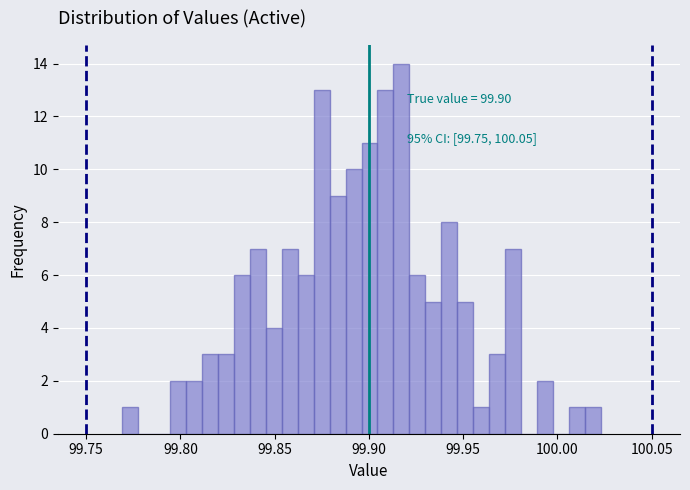

Read against the x-axis, roughly where is the centre of the tallest bar?

99.915